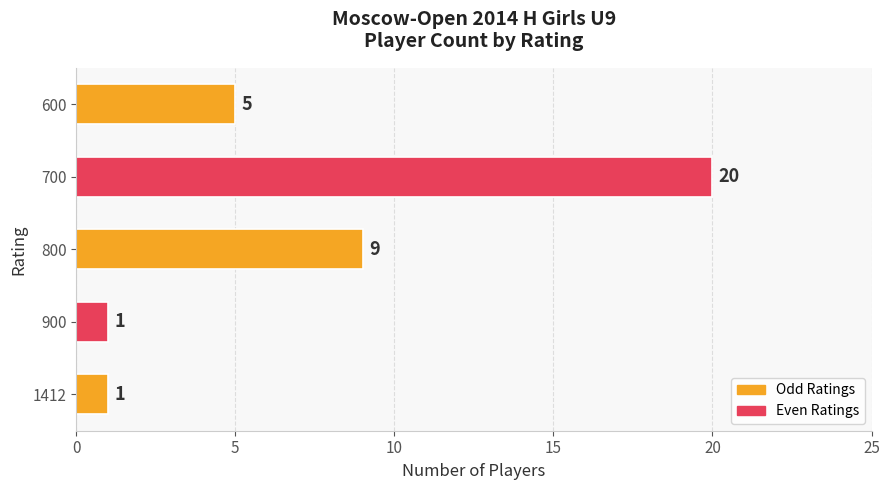

What is the greatest value displayed?

20